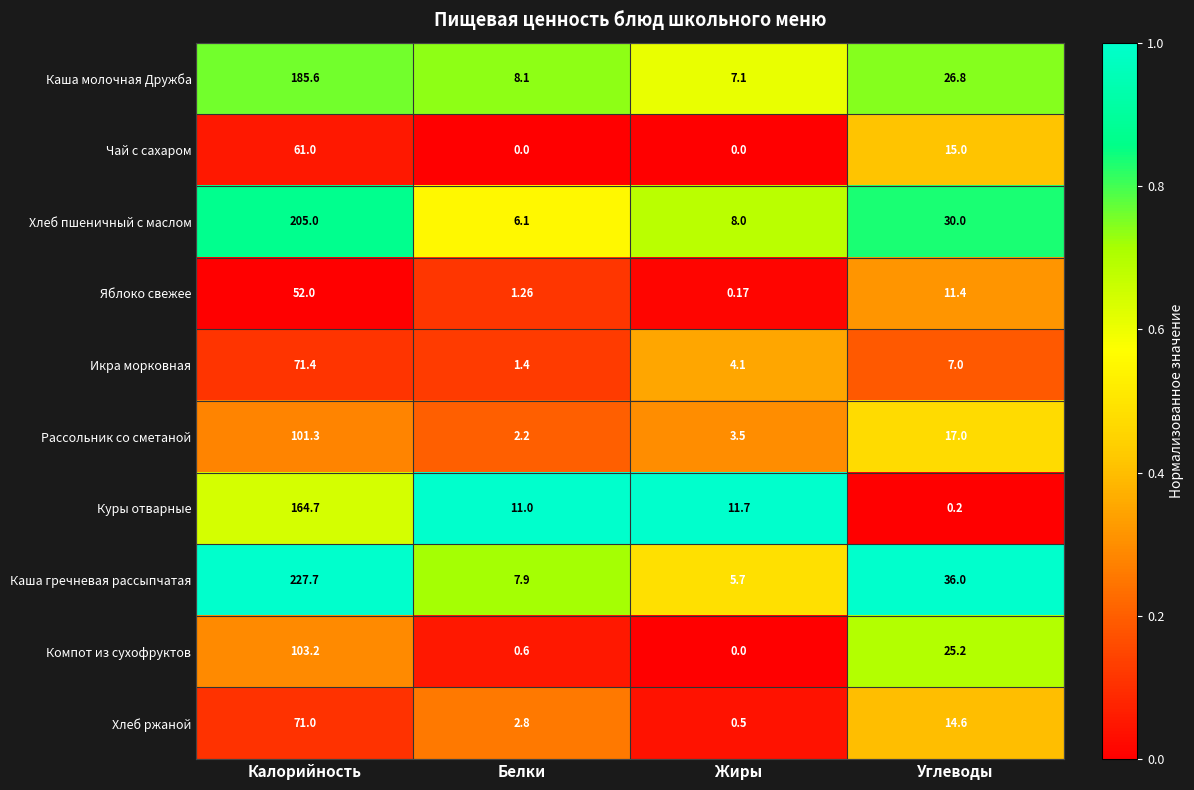

Which category has the highest value in the Рассольник со сметаной series?

Калорийность